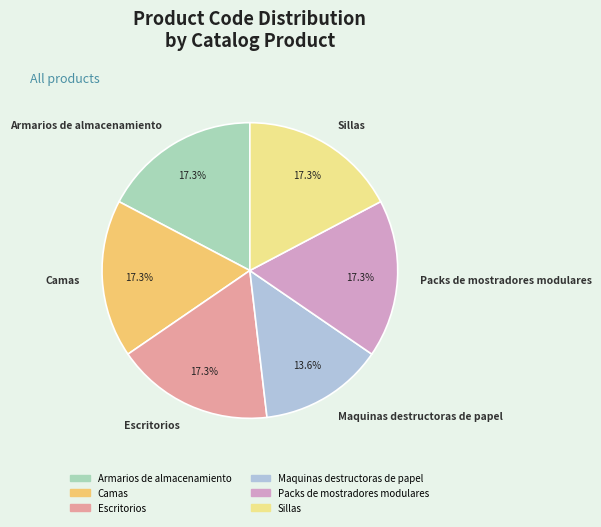

True or false: Escritorios accounts for 17% of the total.

True